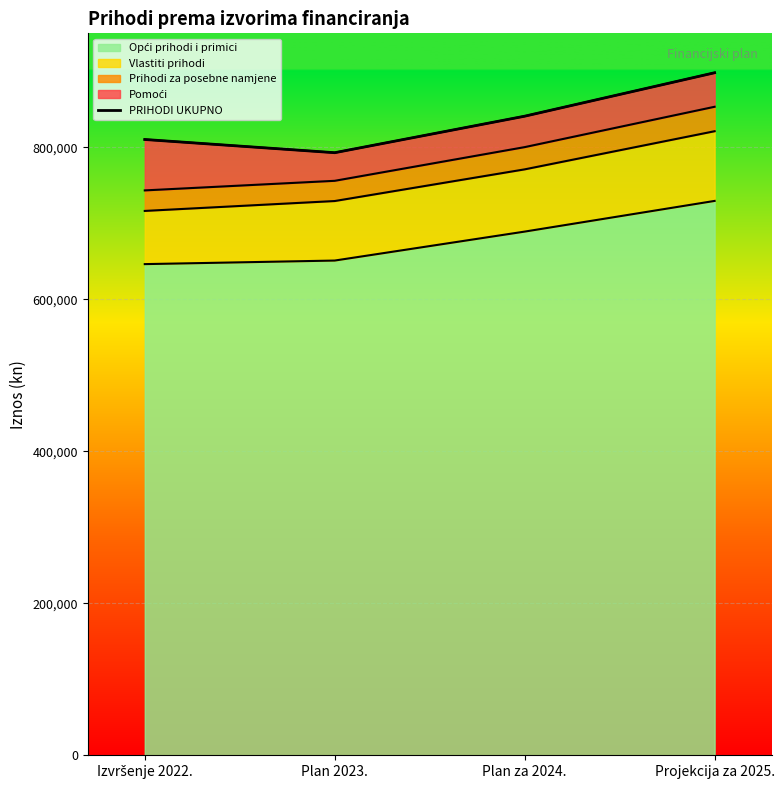

What is the value of the 2nd point from the left?

792930